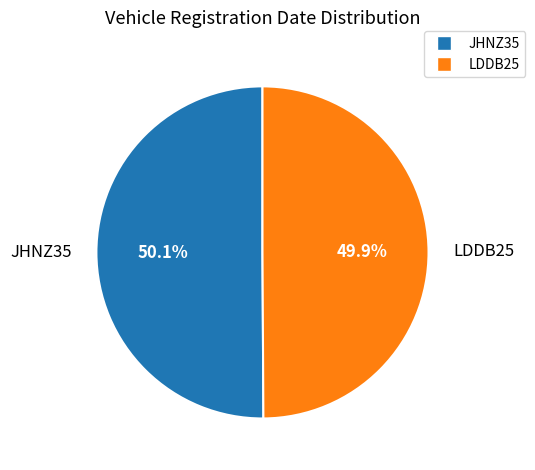

Is it true that JHNZ35 is 50% of the pie?

True